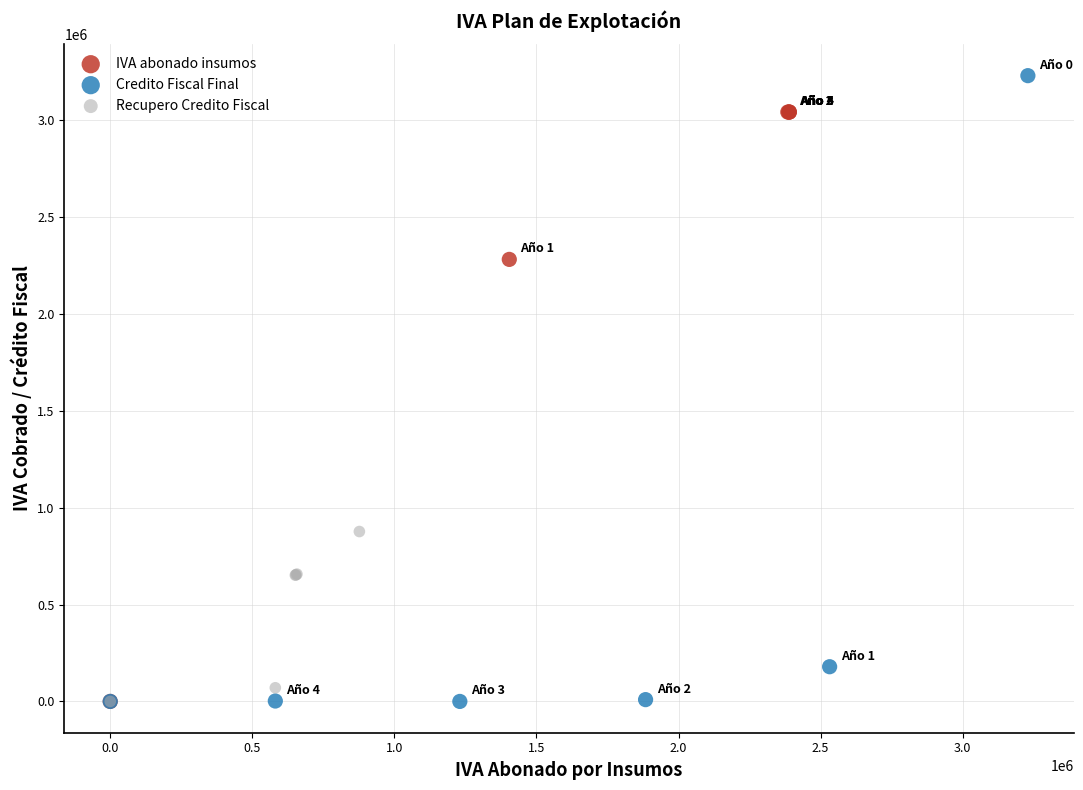

Which series has the largest Y range (max minus min)?

Credito Fiscal Final